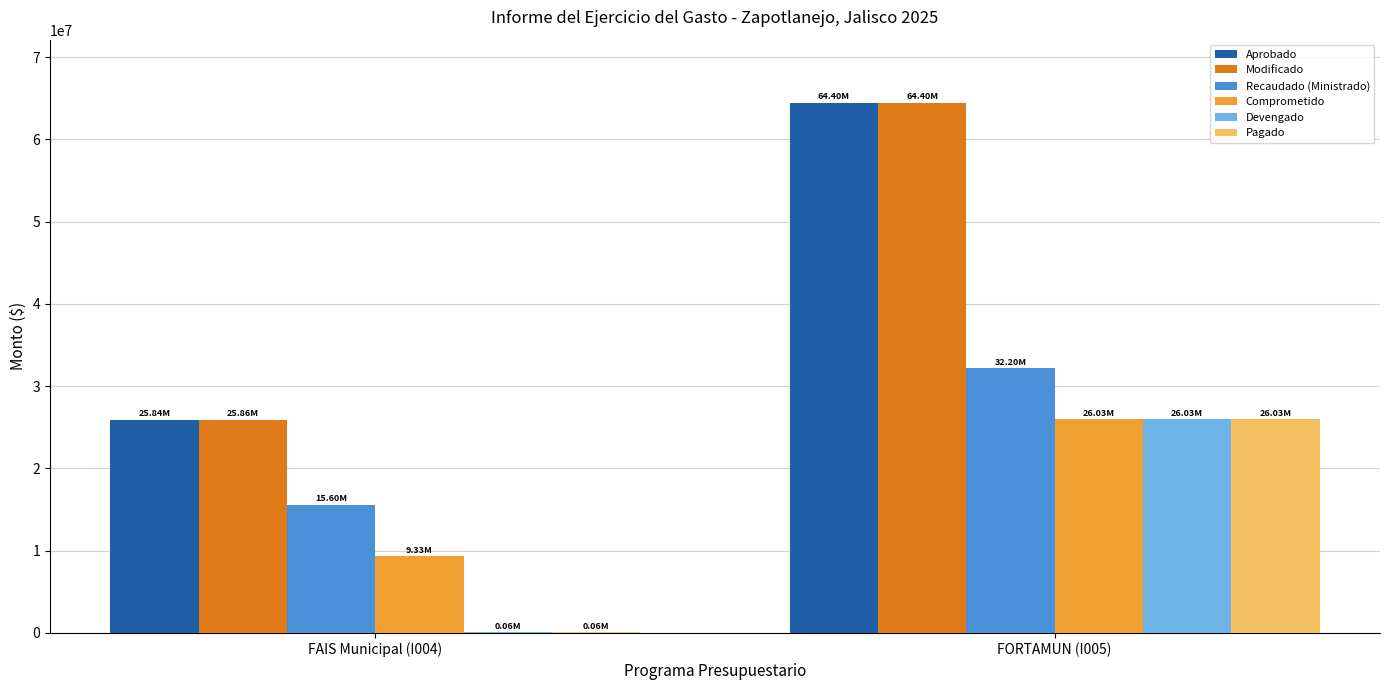

What is the sum of all Modificado values?

90254015.6